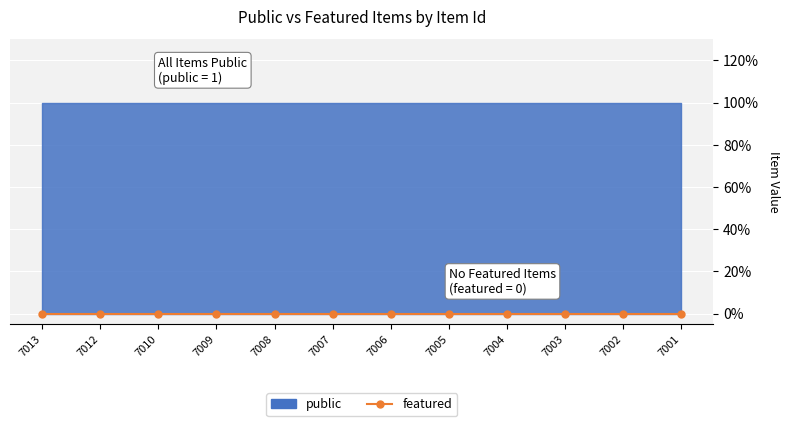

True or false: featured and public intersect in this chart.

False